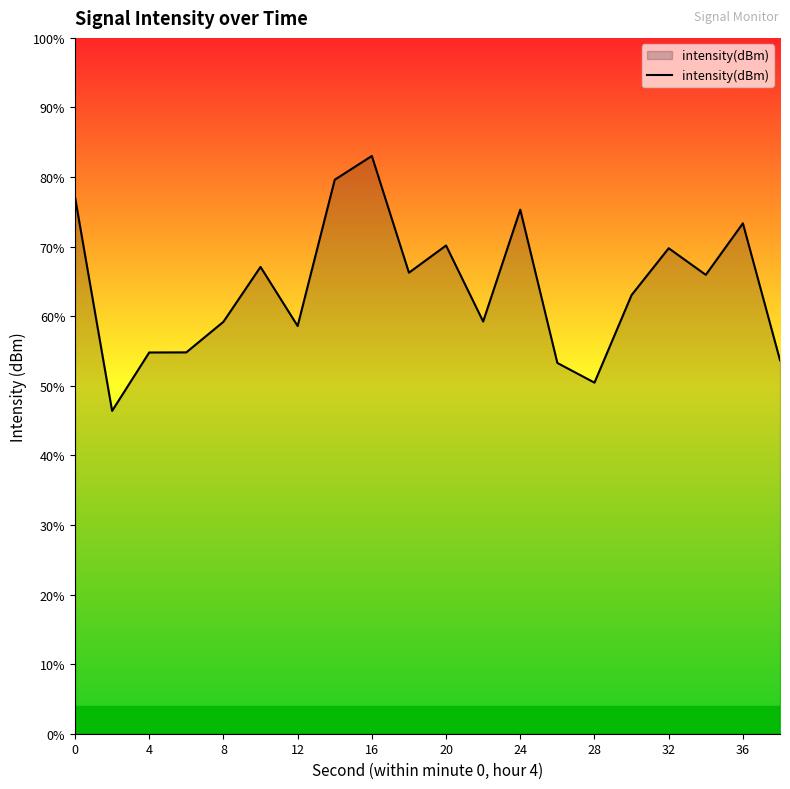

Reading left to right, what are all the values shown in this chart?

-118.0	-128.8	-125.8	-125.8	-124.3	-121.5	-124.5	-117.1	-115.9	-121.8	-120.4	-124.3	-118.6	-126.4	-127.3	-122.9	-120.6	-121.9	-119.3	-126.2